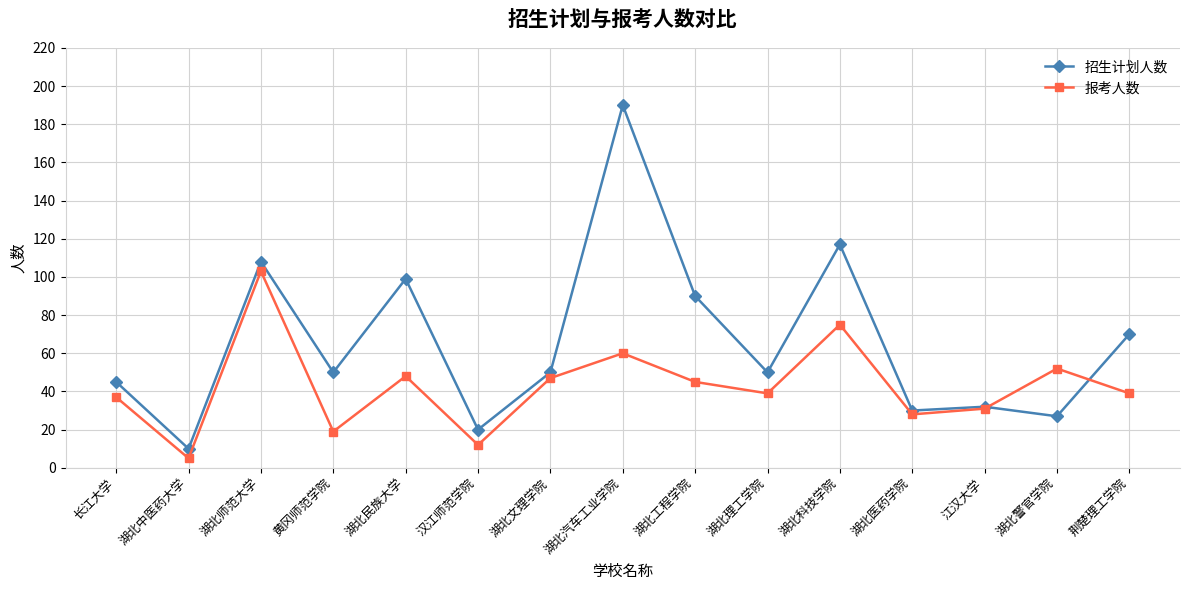

How many interior local peaks does the 招生计划人数 series have?

5